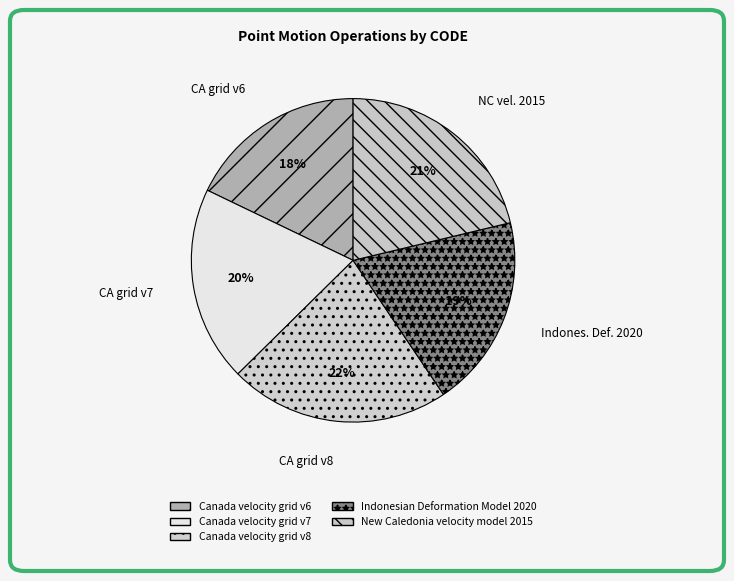

How many slices are in this pie chart?

5